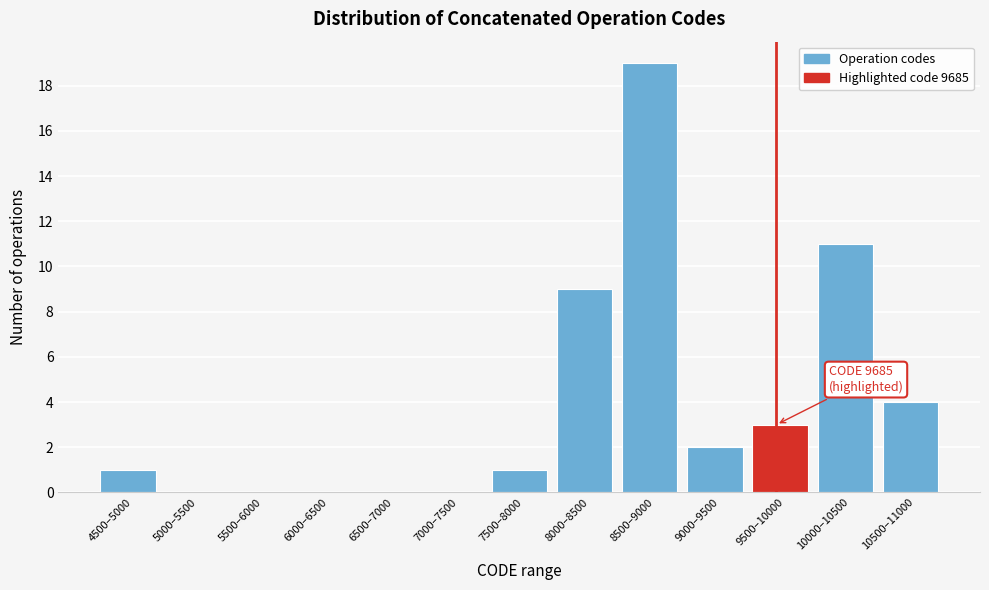

Reading right to left, extract all data points from this chart.

10500–11000=4	10000–10500=11	9500–10000=3	9000–9500=2	8500–9000=19	8000–8500=9	7500–8000=1	7000–7500=0	6500–7000=0	6000–6500=0	5500–6000=0	5000–5500=0	4500–5000=1